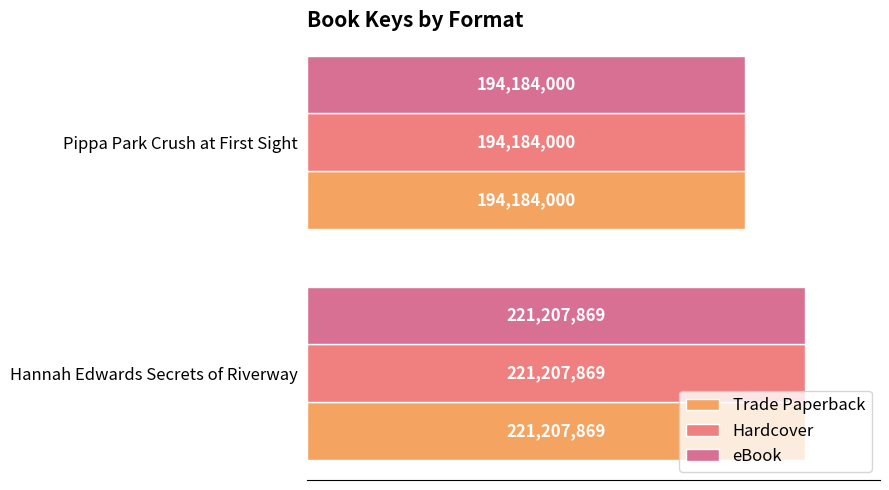

How many bars are there in total?

6